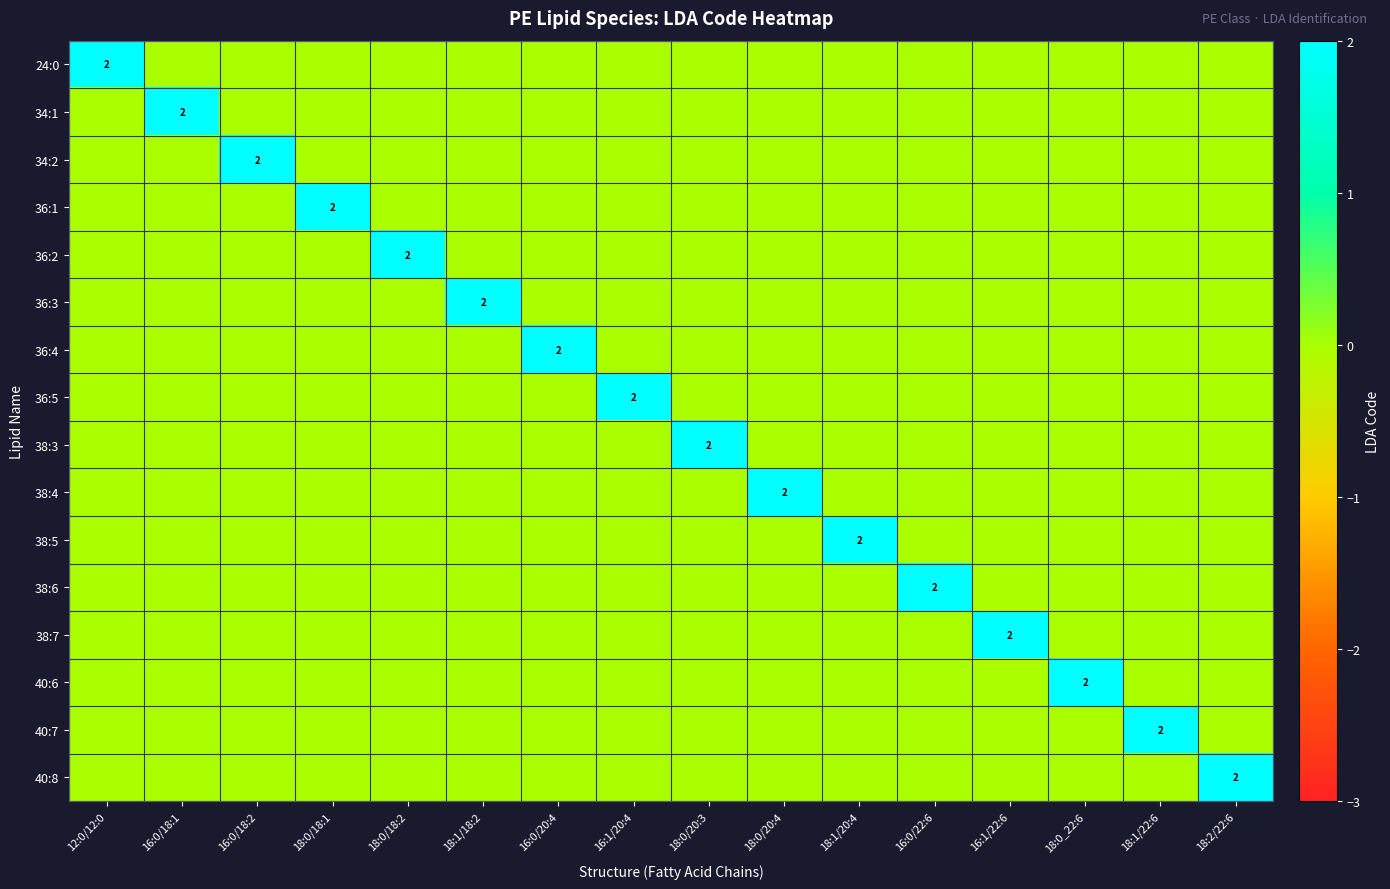

True or false: 36:1 has a value of 1 at 18:0/18:1.

False